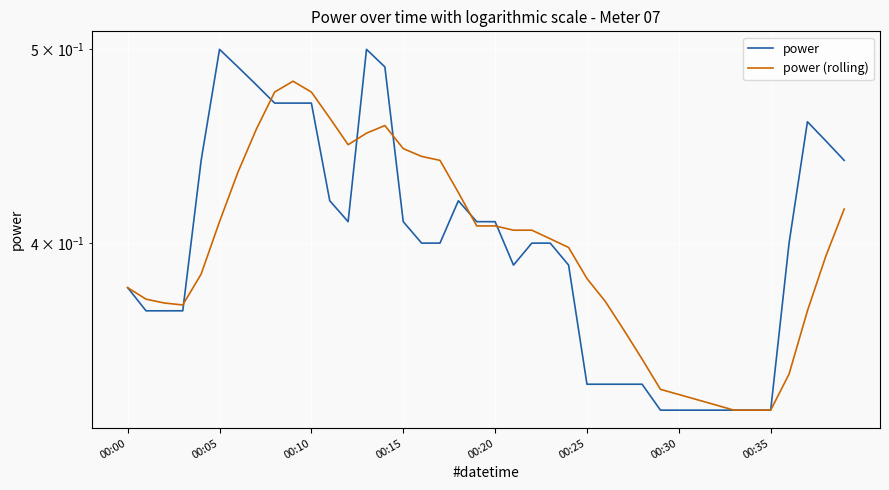

What is the minimum value for power?

0.3